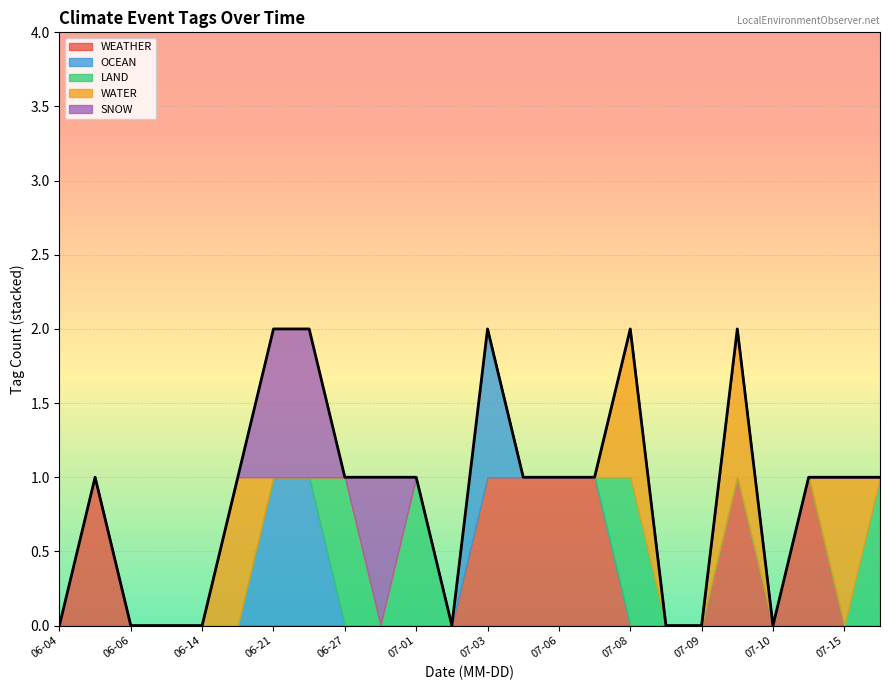

Does the chart display data point markers on the line(s)?

No